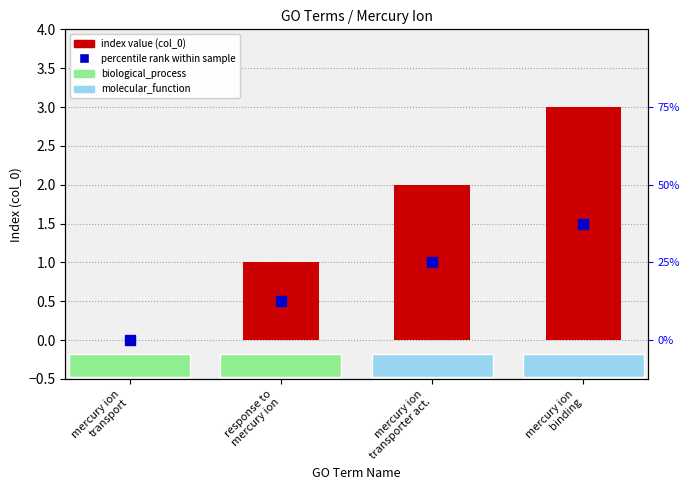

Rank the categories by value from lowest to highest.

mercury ion
transport, response to
mercury ion, mercury ion
transporter act., mercury ion
binding